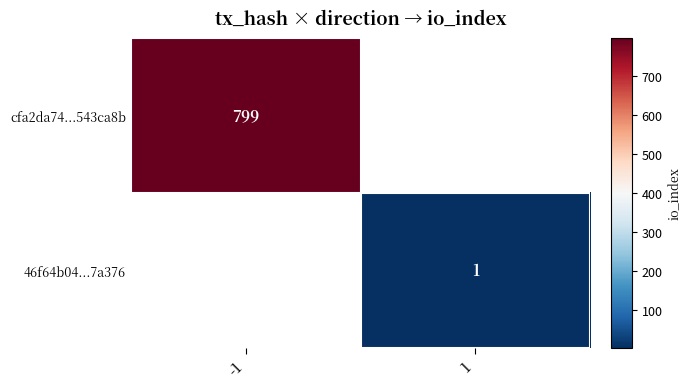

Is the value of 46f64b04...7a376 at 1 greater than the value of cfa2da74...543ca8b at -1?

No